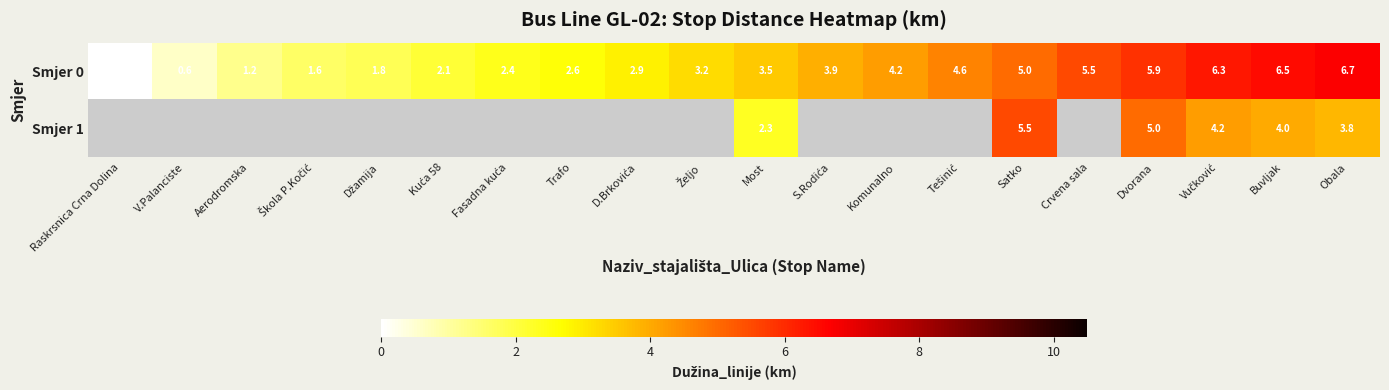

Rank the series at Most from highest to lowest value.

Smjer 0, Smjer 1